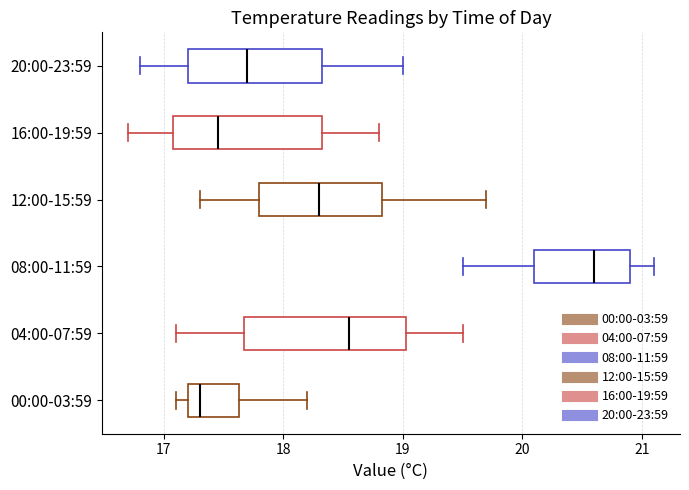

Reading bottom to top, read every box against the x-axis: the position of its median line, the range the box covers, and the ends of its whiskers. The values are not printed on the chart, so give them approximately, as read against the axis.

00:00-03:59: median 17.3, box 17.2 to 17.6, whiskers 17.1 to 18.2
04:00-07:59: median 18.6, box 17.7 to 19.0, whiskers 17.1 to 19.5
08:00-11:59: median 20.6, box 20.1 to 20.9, whiskers 19.5 to 21.1
12:00-15:59: median 18.3, box 17.8 to 18.8, whiskers 17.3 to 19.7
16:00-19:59: median 17.5, box 17.1 to 18.3, whiskers 16.7 to 18.8
20:00-23:59: median 17.7, box 17.2 to 18.3, whiskers 16.8 to 19.0